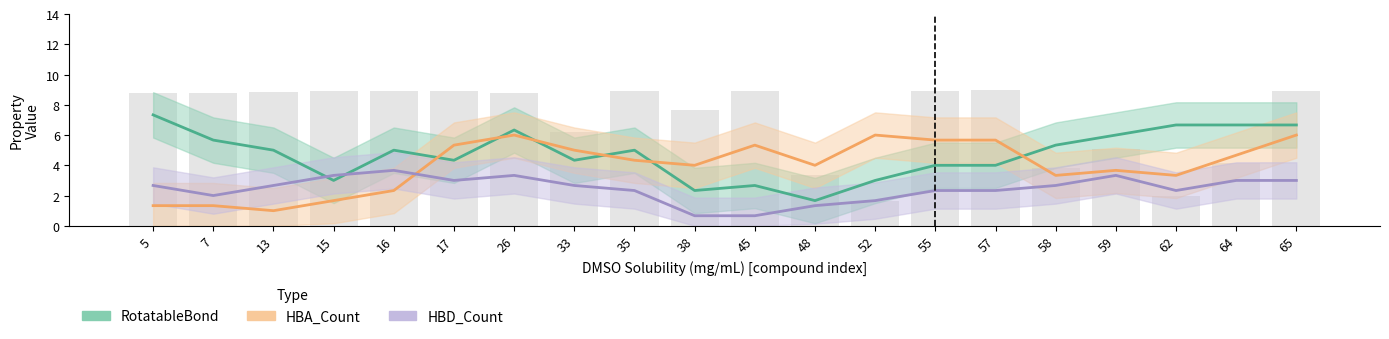

What is the difference between the maximum and minimum values in the RotatableBond series?

5.7